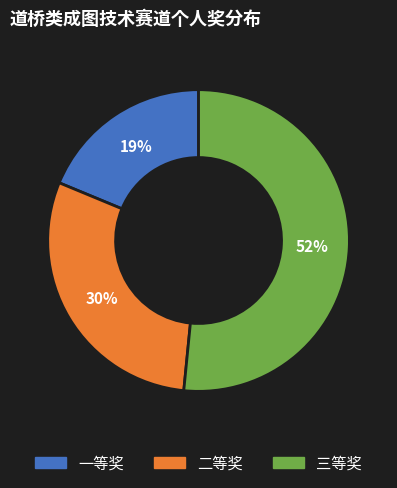

What is the ratio of the value at 二等奖 to the value at 一等奖?

1.6